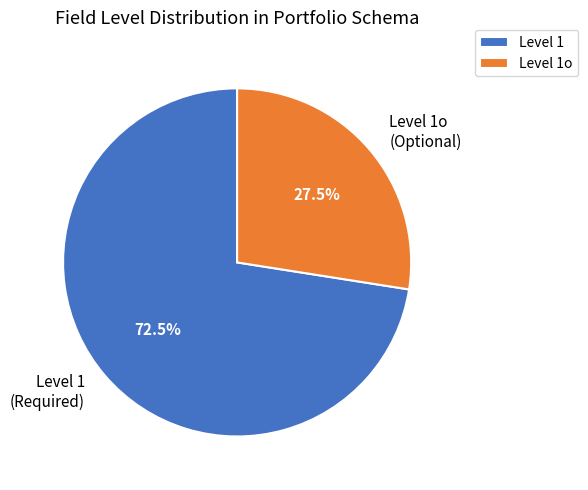

Rank the categories by value from highest to lowest.

Level 1, Level 1o